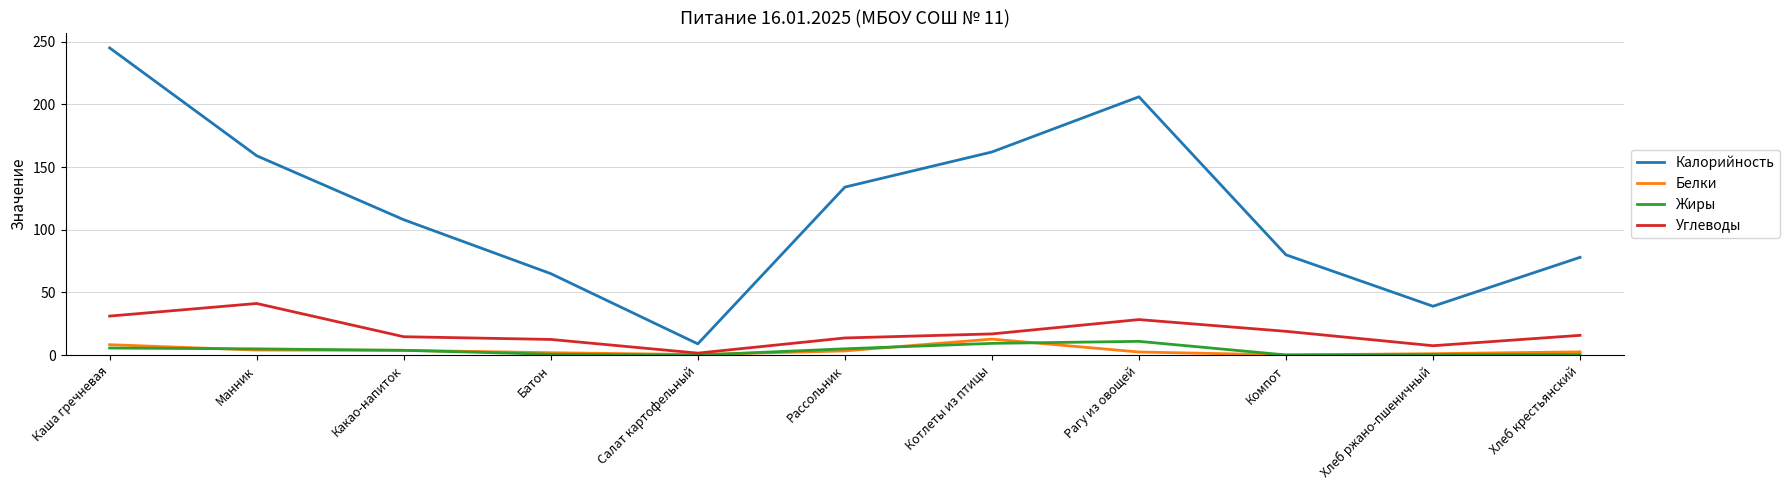

Is the value of Белки at Какао-напиток greater than the value of Калорийность at Компот?

No